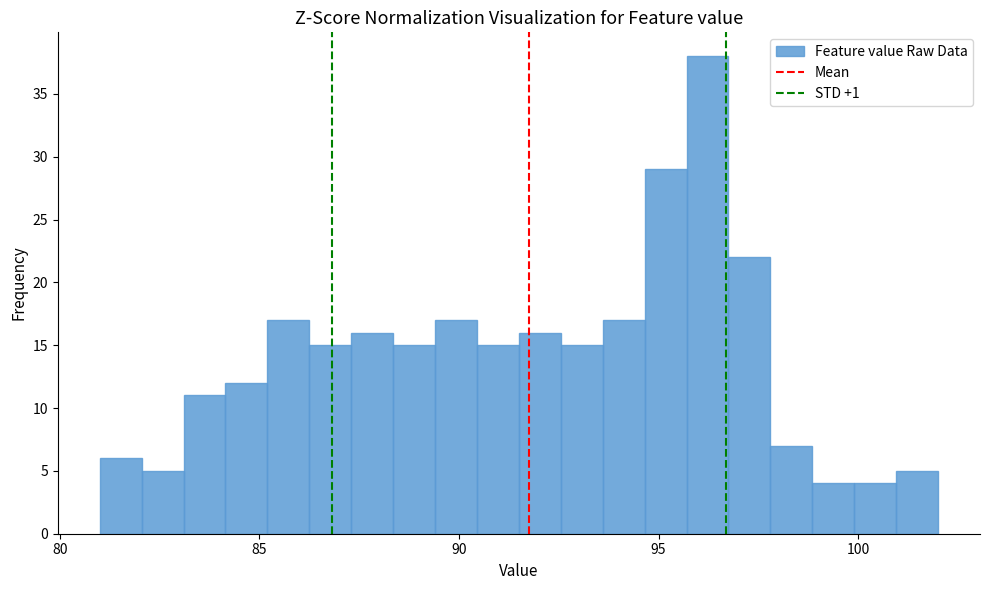

Read against the x-axis, roughly where is the centre of the tallest bar?

96.0